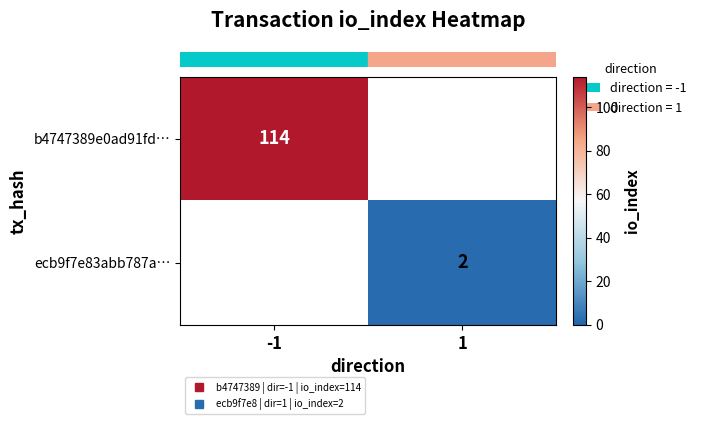

Where is row_0 nearest to the value 114?

-1